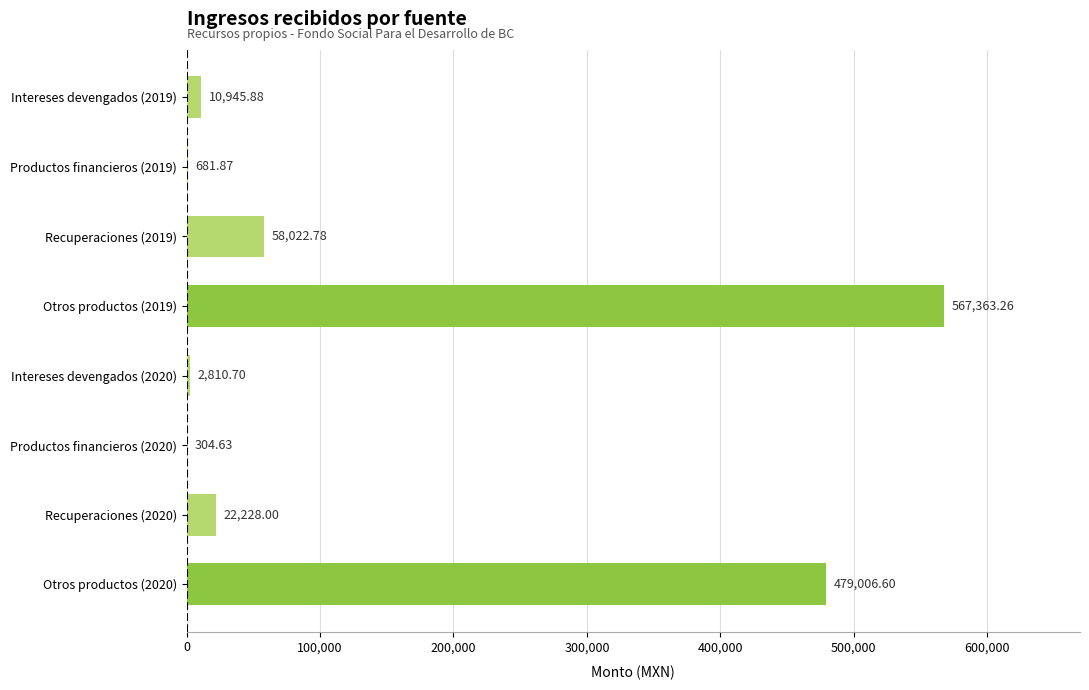

What is the sum of the values at Productos financieros (2020) and Otros productos (2020)?

479311.2